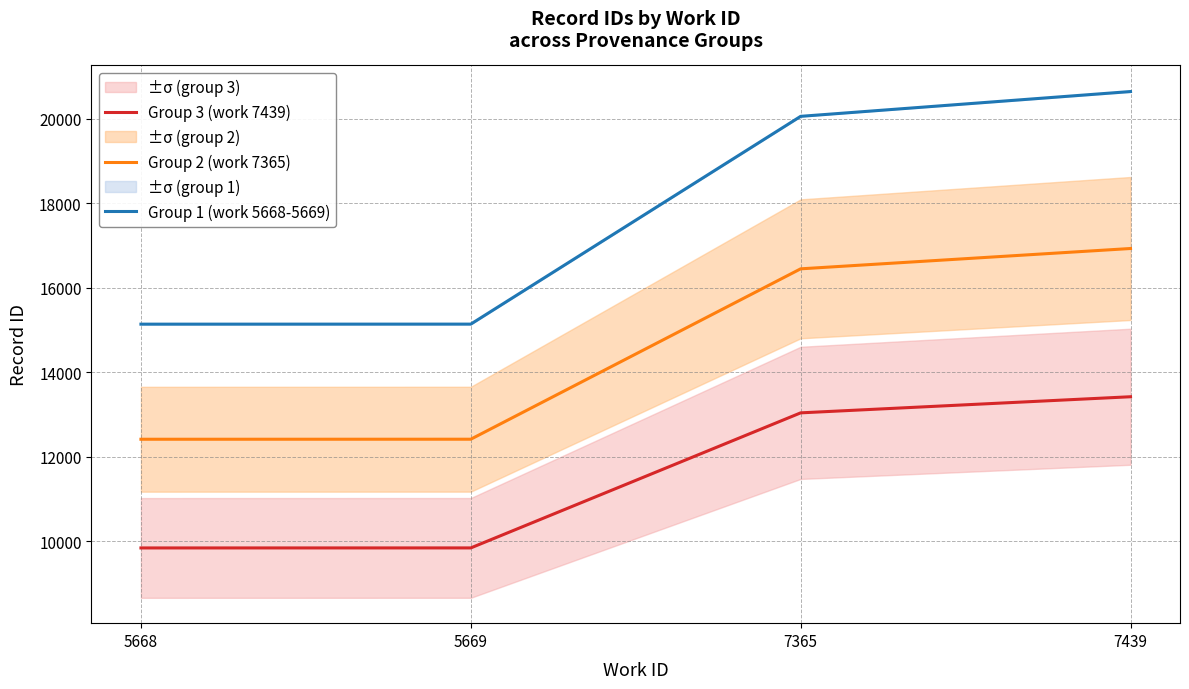

List the series in order of their peak value, highest first.

Group 1 (work 5668-5669), Group 2 (work 7365), Group 3 (work 7439)